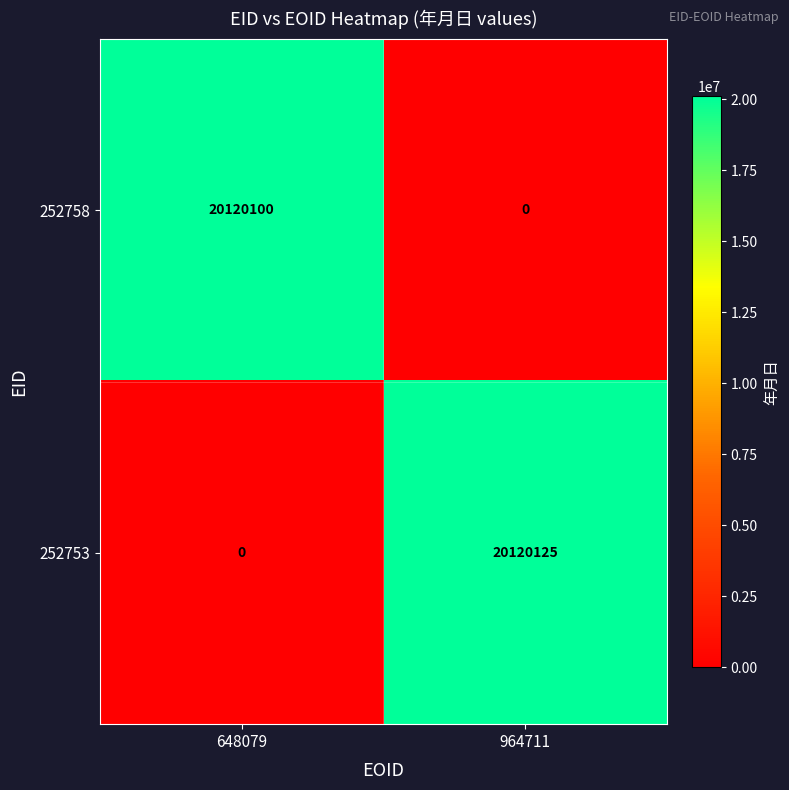

Rank the series at 648079 from lowest to highest value.

252753, 252758